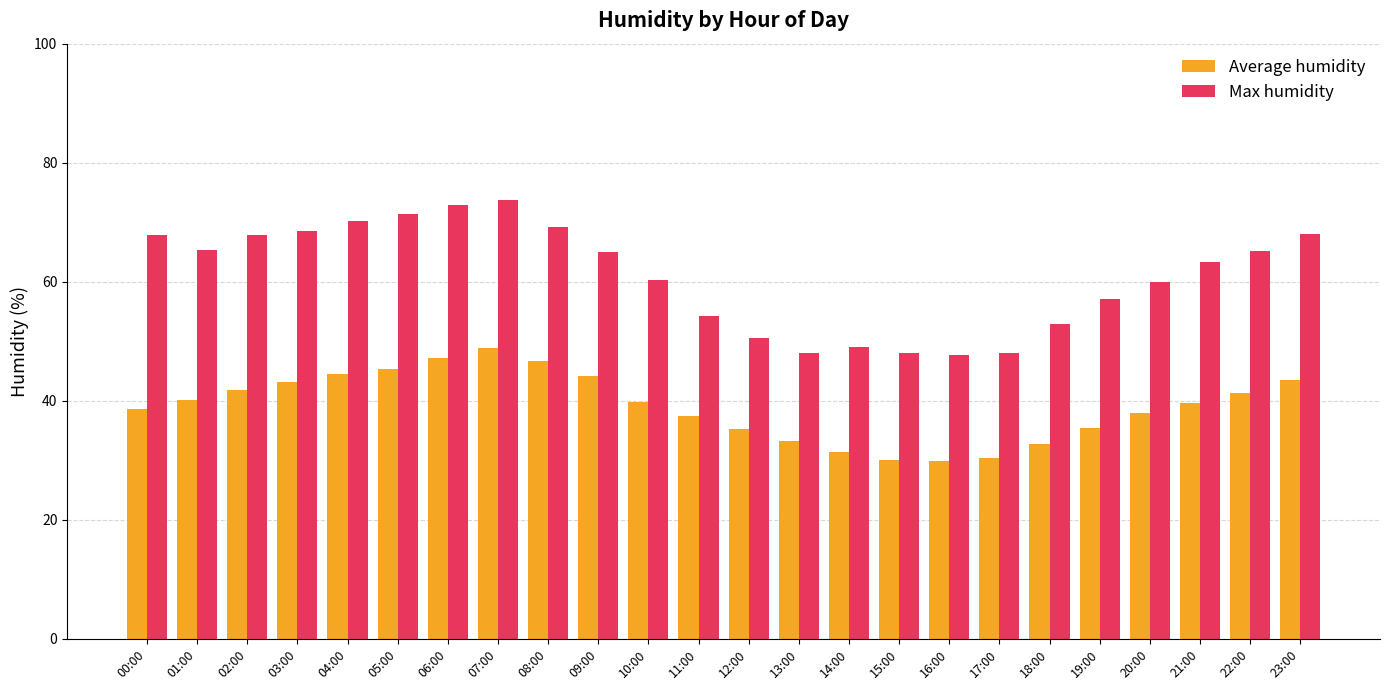

Rank the series by their average value, from highest to lowest.

Max humidity, Average humidity